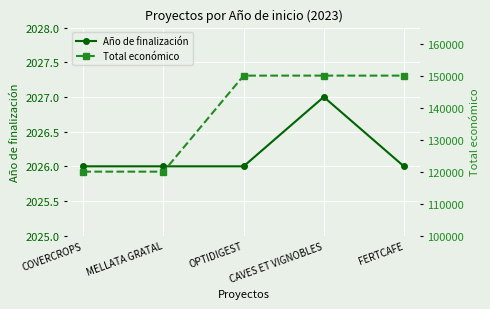

Is this an area chart (filled region under the line)?

No